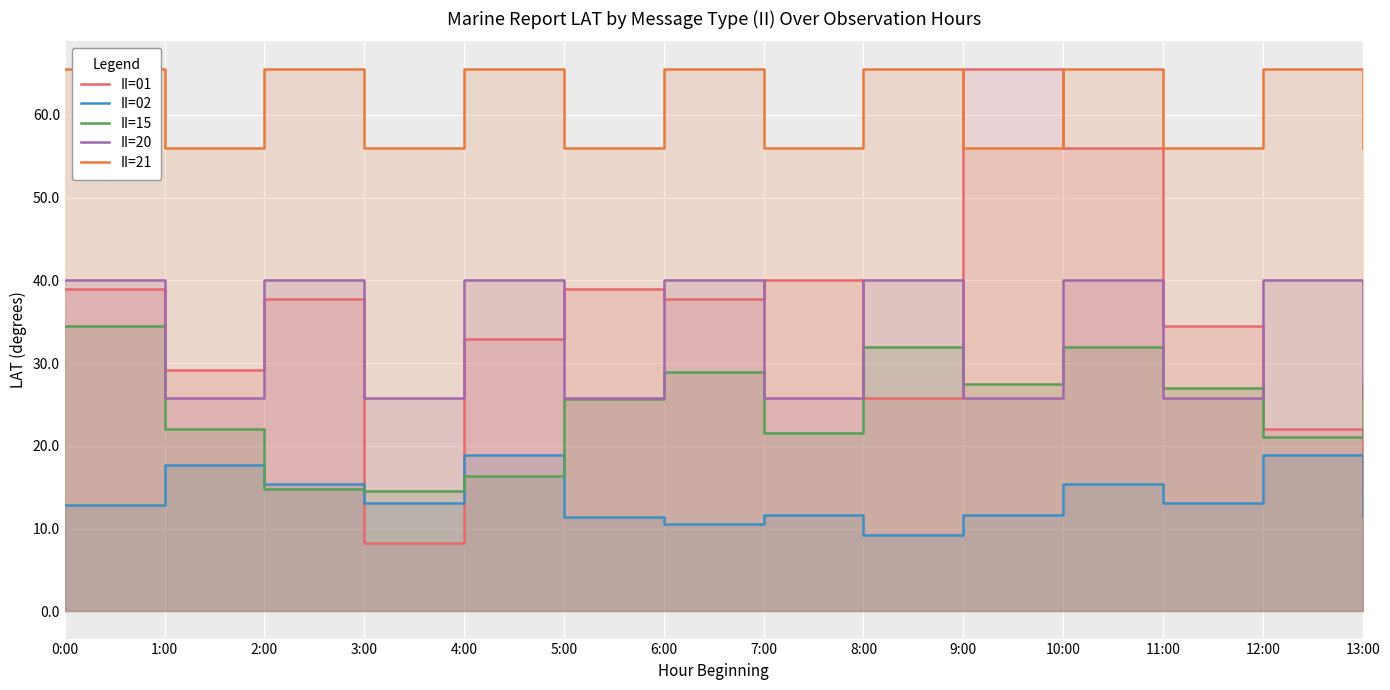

What is the difference between the II=02 values at 13:00 and 2:00?

4.0